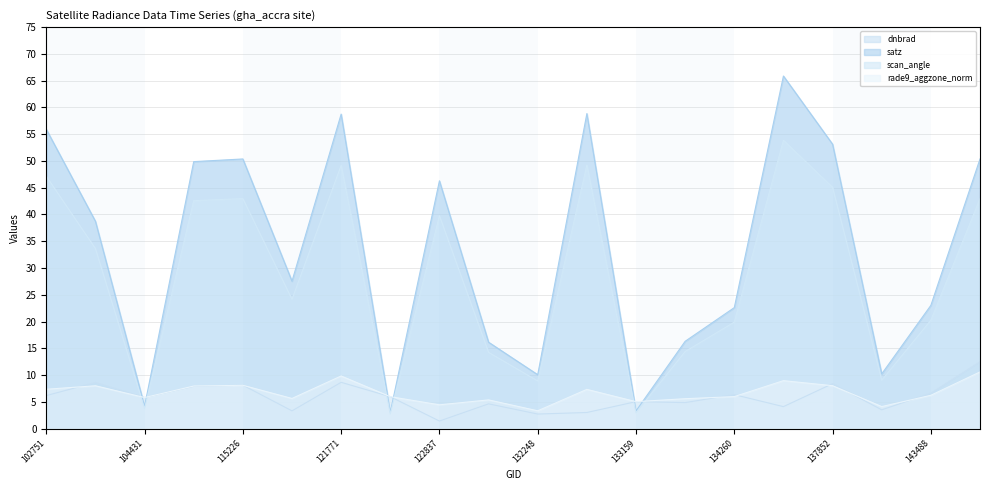

Between which two adjacent categories do scan_angle and dnbrad first intersect?

104315 and 104431